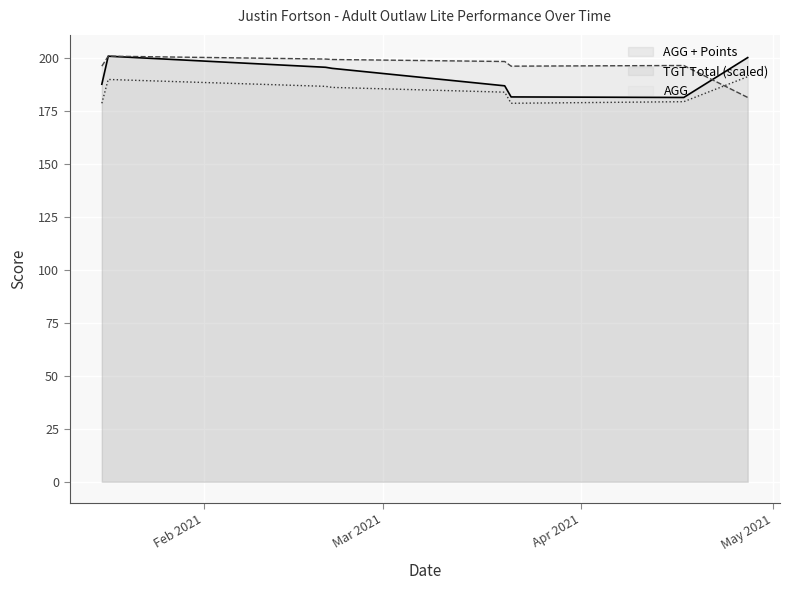

Is it true that TGT Total equals 181.5 at 2021-04-27?

True